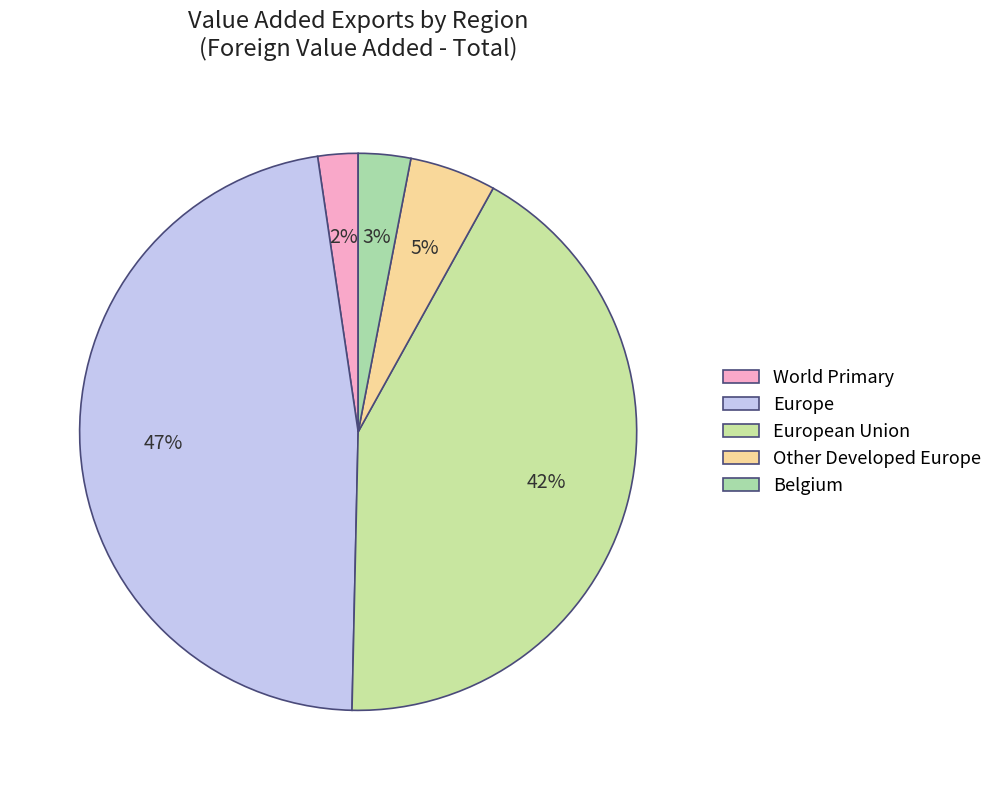

What is the smallest slice in the pie chart?

World Primary